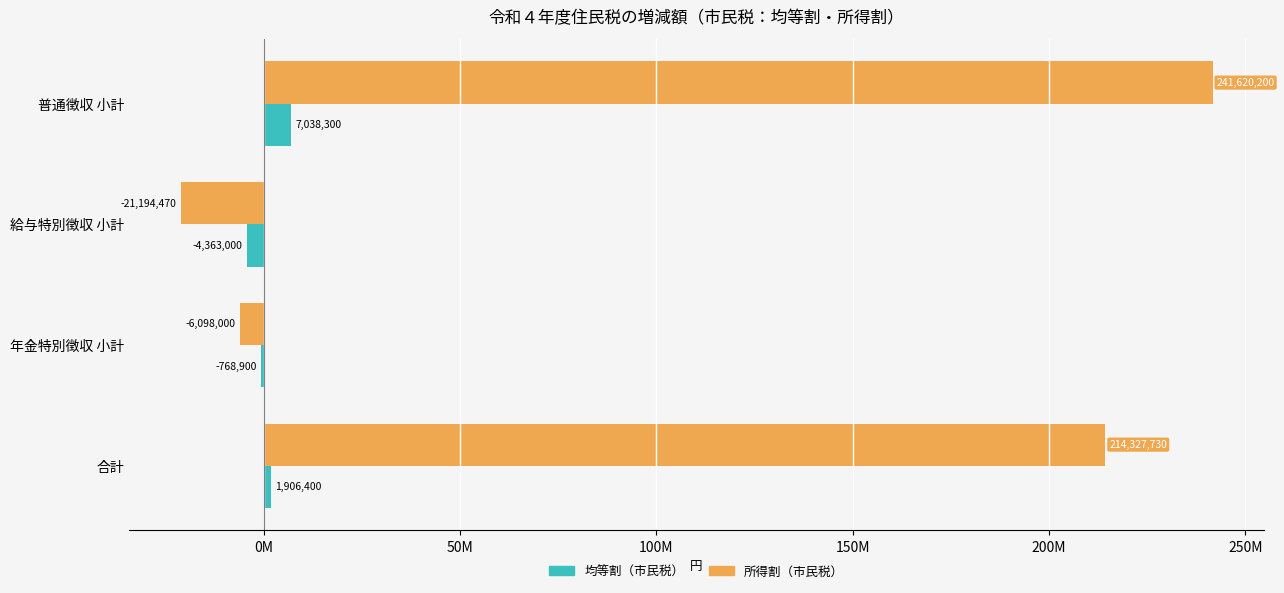

What are all the series names shown in the legend?

均等割（市民税）, 所得割（市民税）